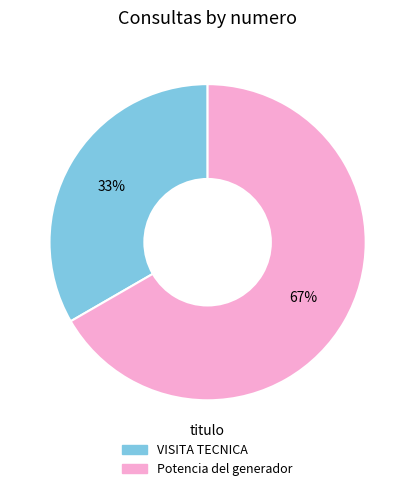

Which slice is the smallest?

VISITA TECNICA